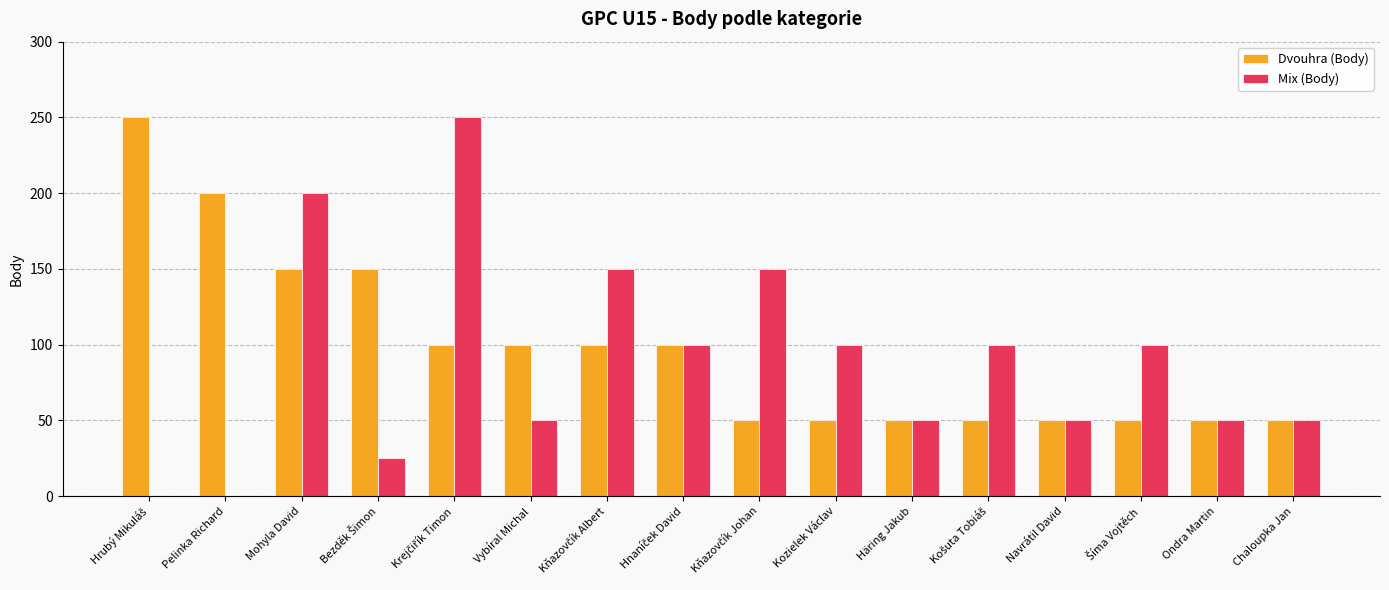

What is the total value across all series at Vybíral Michal?

150